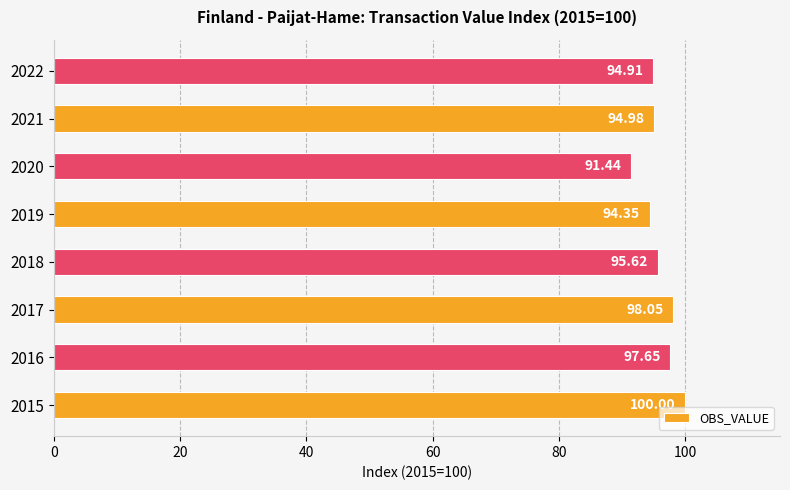

Are the bars horizontal?

Yes